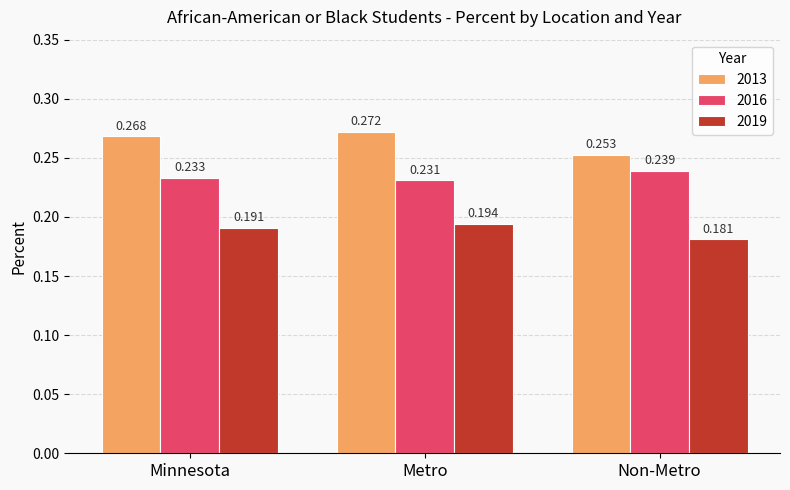

Which category has the lowest value in the 2019 series?

Non-Metro